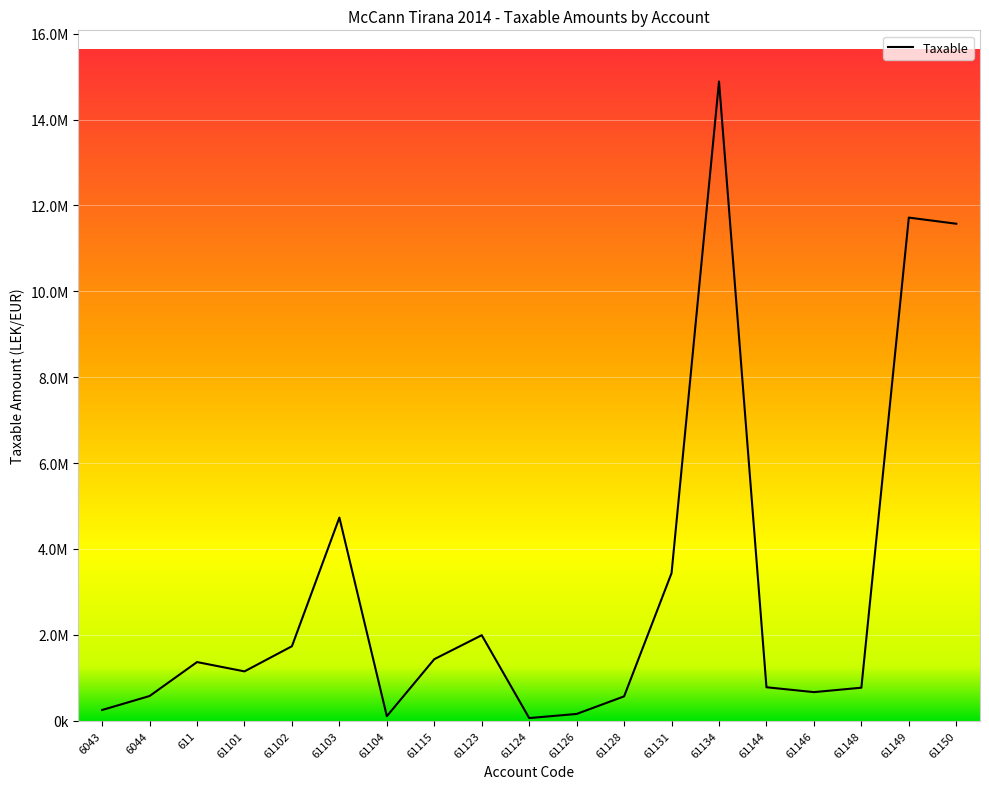

Is this an area chart (filled region under the line)?

Yes